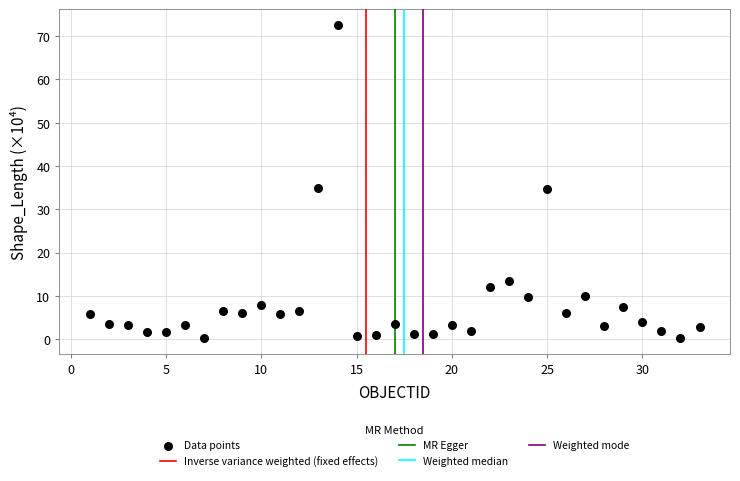

What is the range of Y values (max minus min)?

72.4